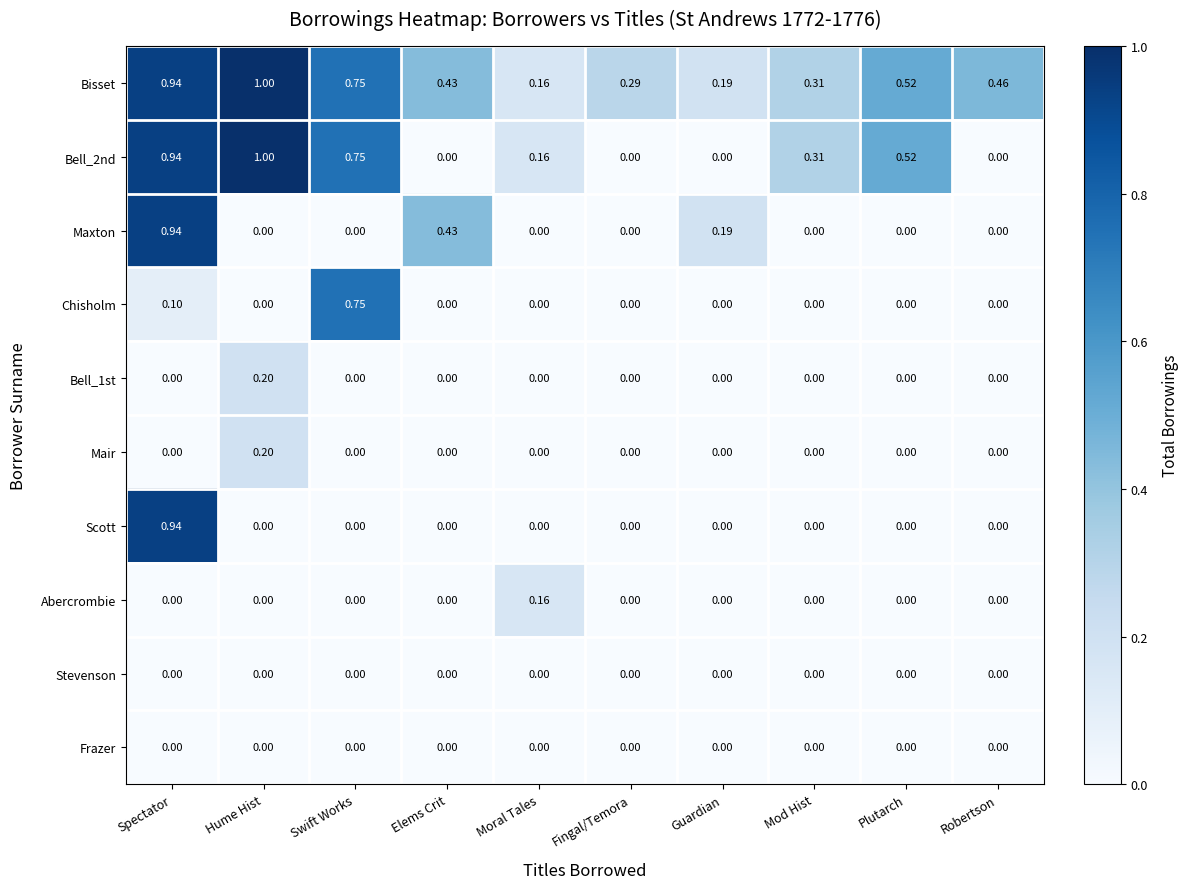

At which category does the chart reach its peak across all series?

Hume Hist